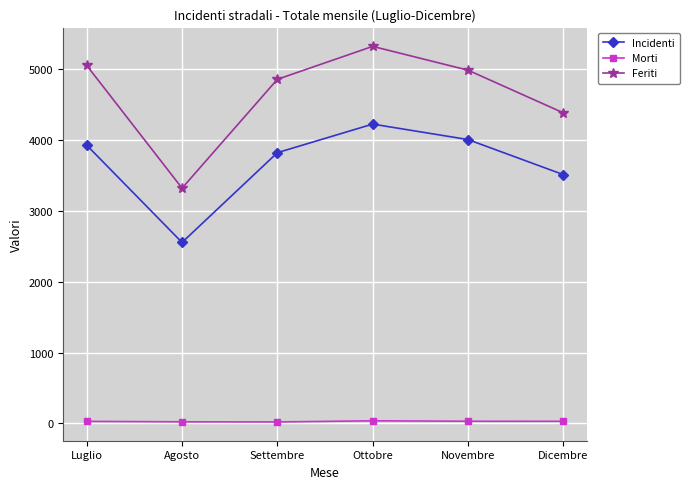

What is the label of the 6th point from the right?

Luglio